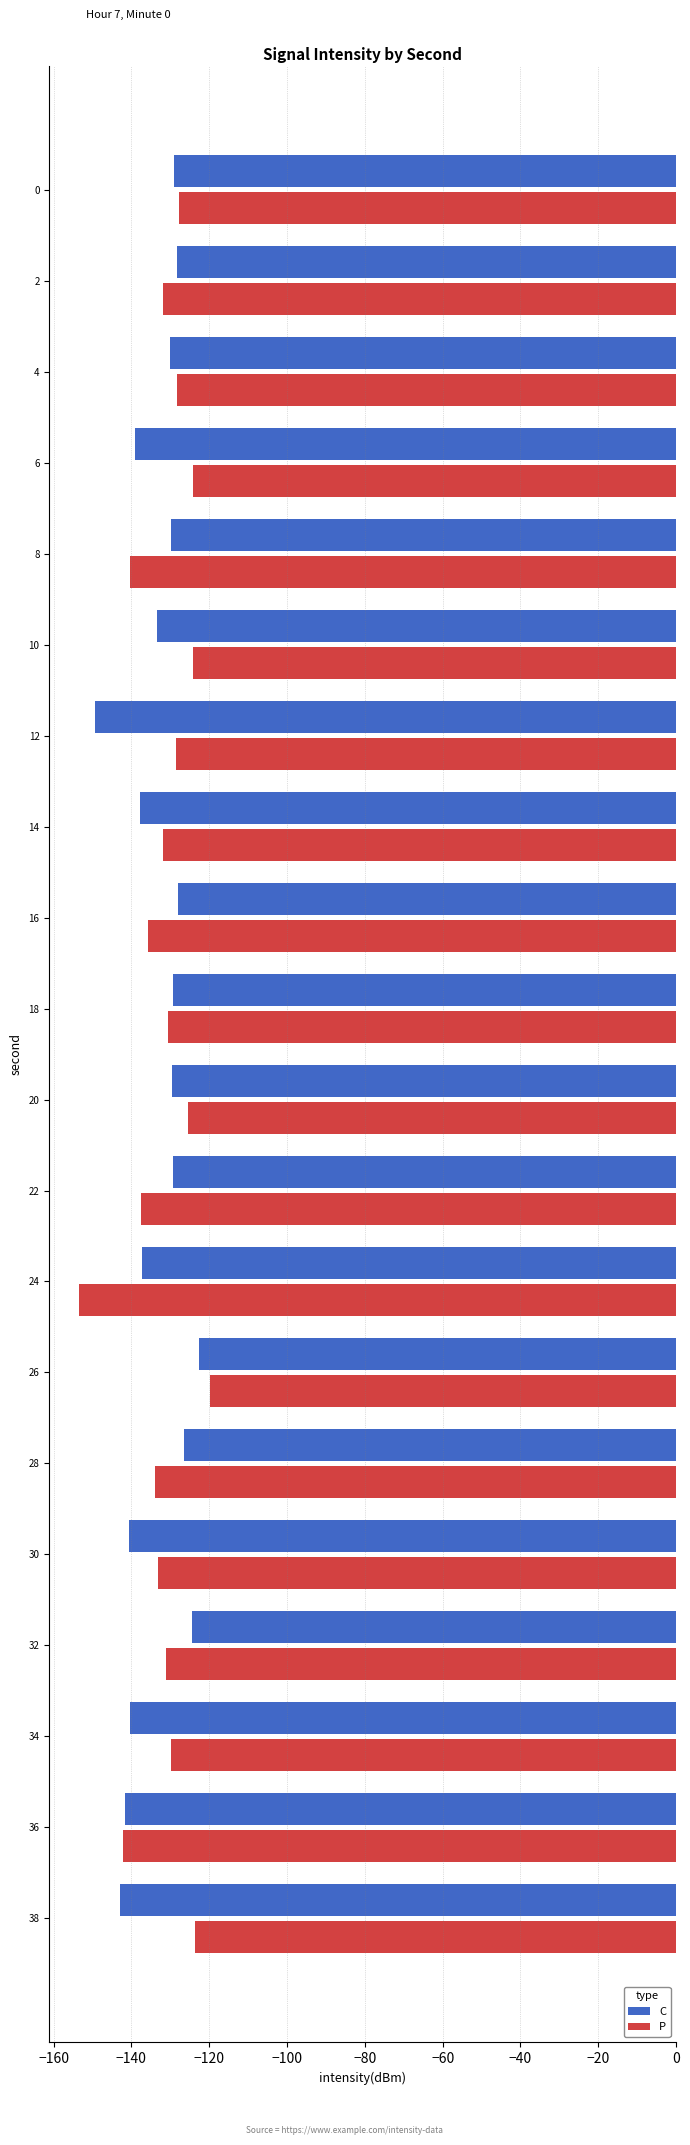

What is the difference between the maximum and minimum values in the C series?

26.7